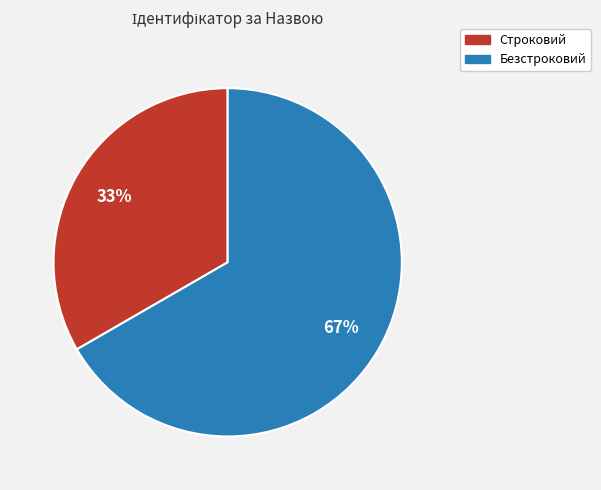

To the nearest percent, what is the combined percentage of Строковий and Безстроковий?

100%